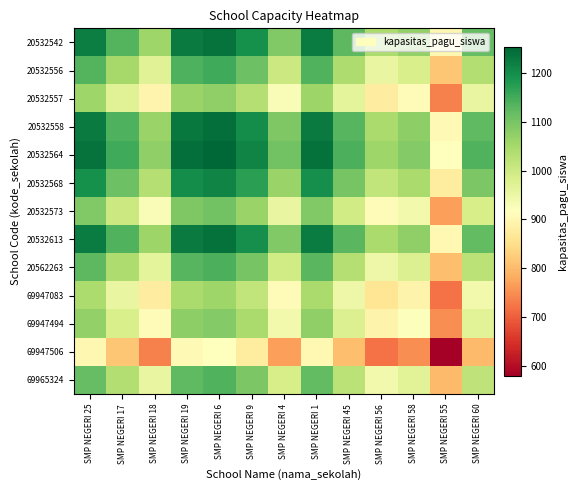

What is the difference between the highest and lowest values at SMP NEGERI 25?

337.0